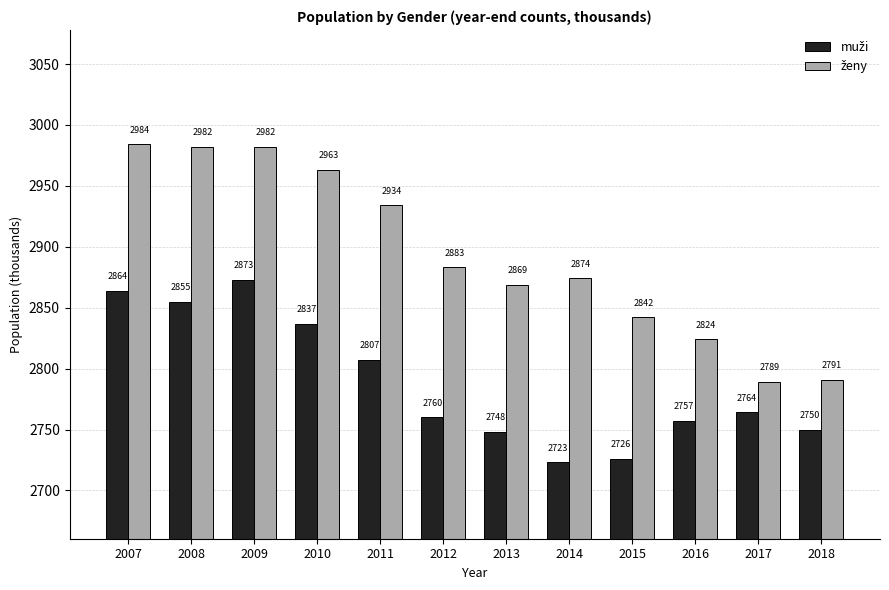

What is the maximum value shown in the chart?

2984